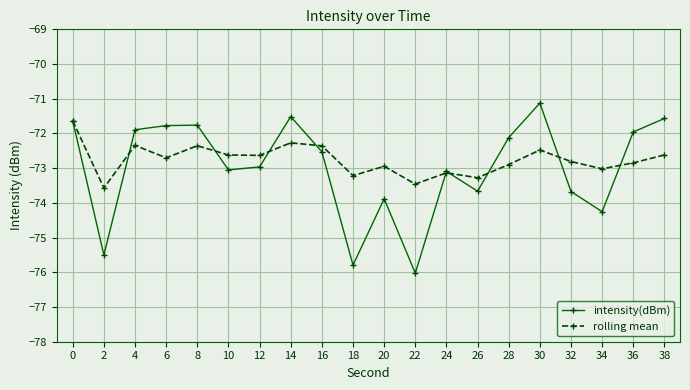

Where is the first local maximum for rolling mean?

4